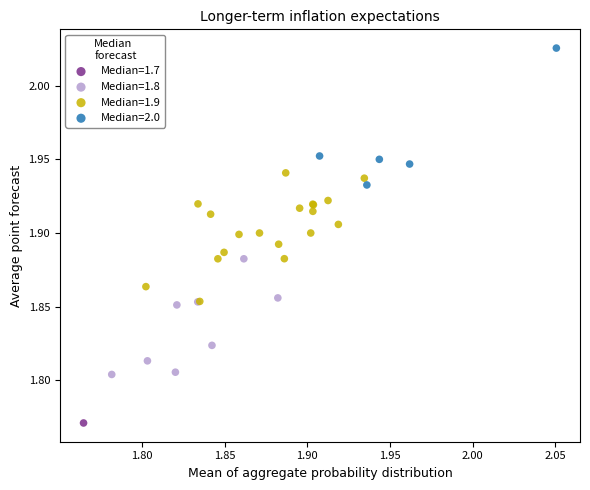

What are all the series names shown in the legend?

Median=1.7, Median=1.8, Median=1.9, Median=2.0